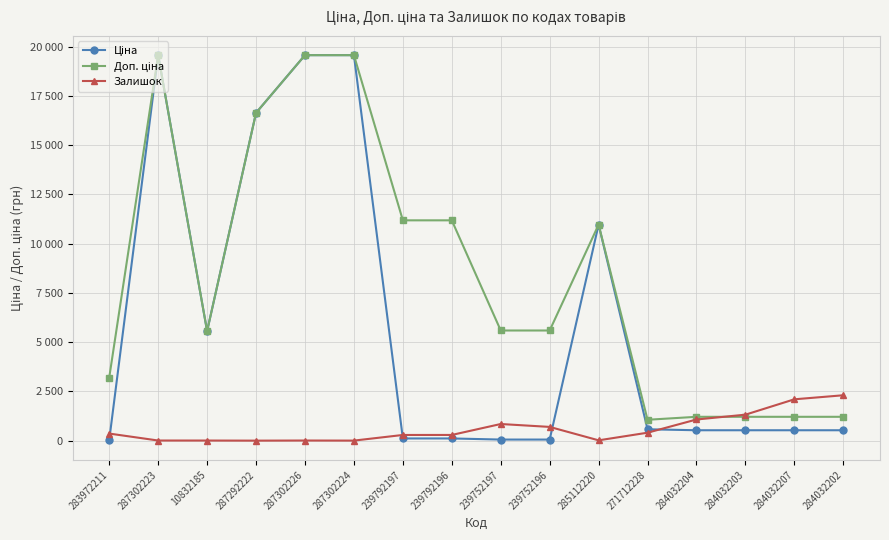

Is the value of Залишок at 287292222 greater than the value of Доп. ціна at 285112220?

No